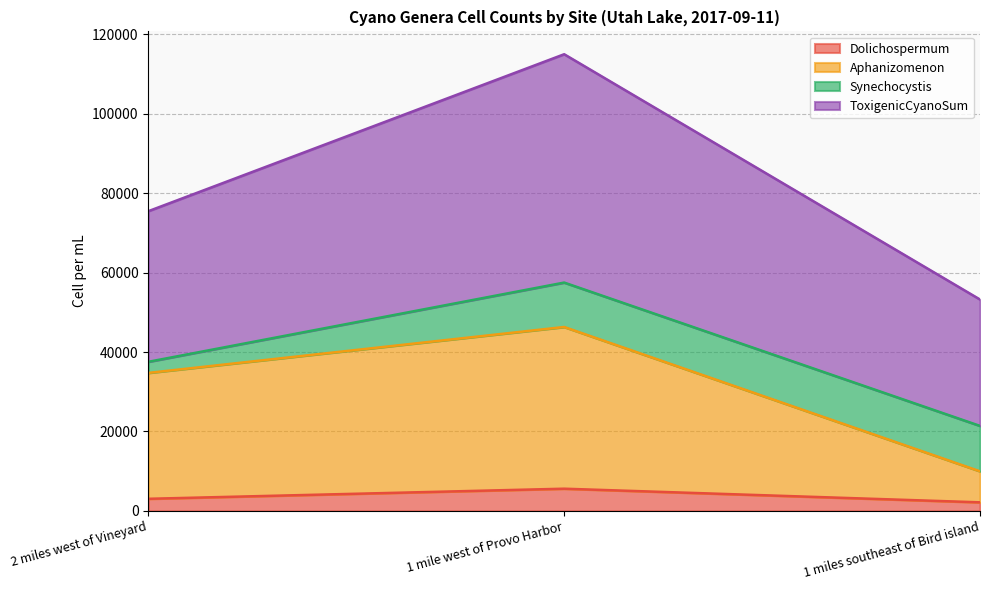

At which label is ToxigenicCyanoSum closest to 84085?

2 miles west of Vineyard